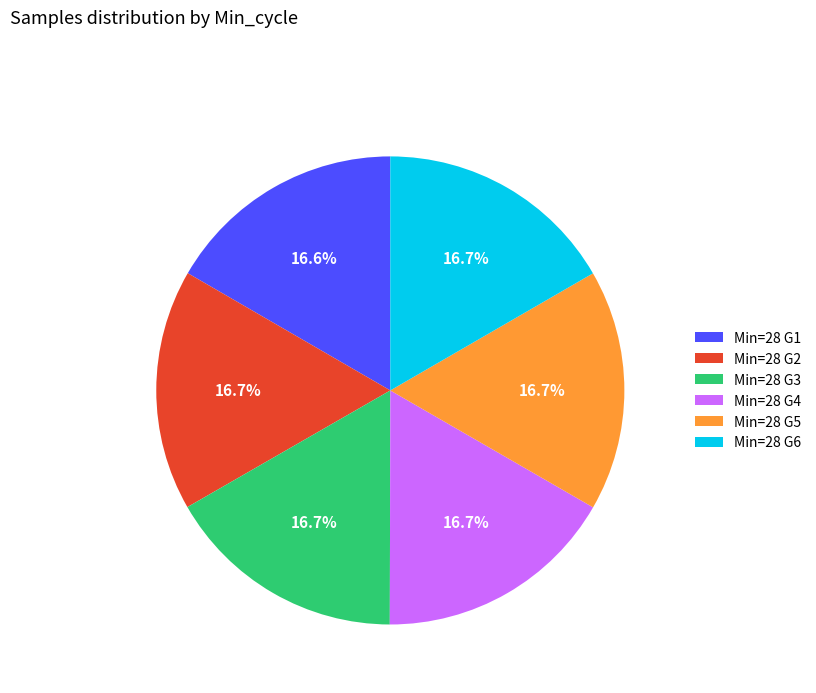

Combined, do Min=28 G3 and Min=28 G5 account for over 50%?

No